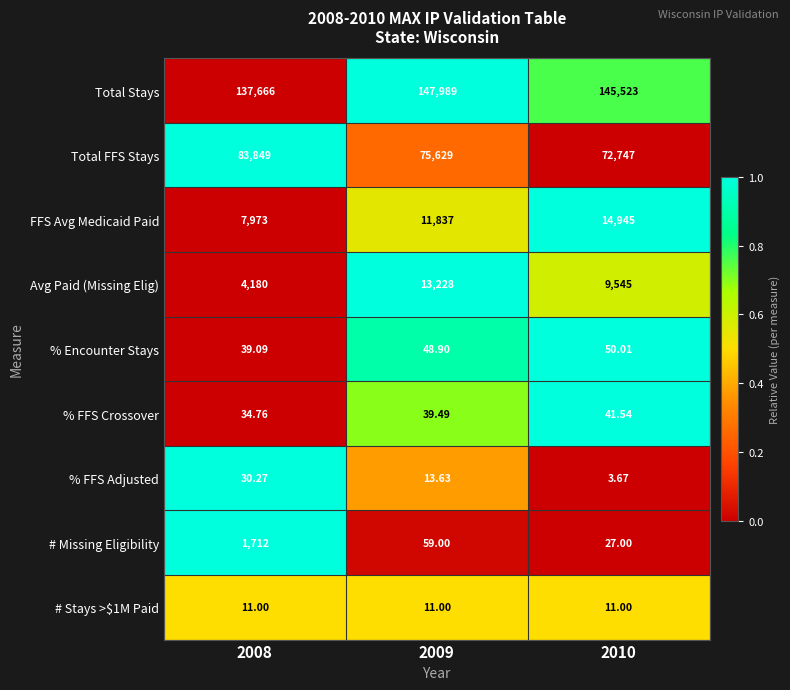

Is the value of # Missing Eligibility at 2009 greater than the value of # Stays >$1M Paid at 2010?

Yes